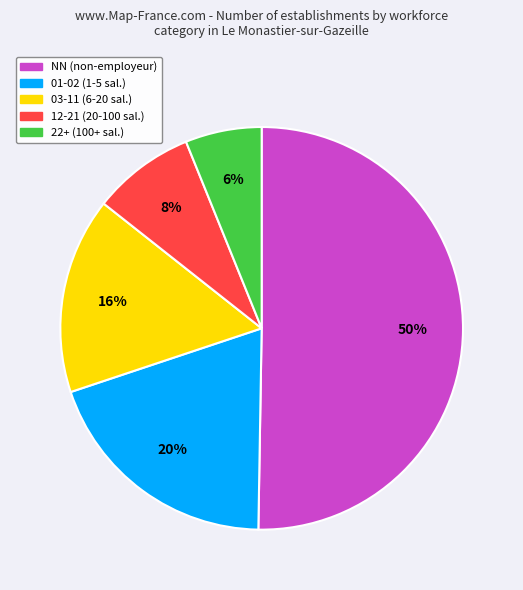

To the nearest percent, what is the average slice percentage?

20%